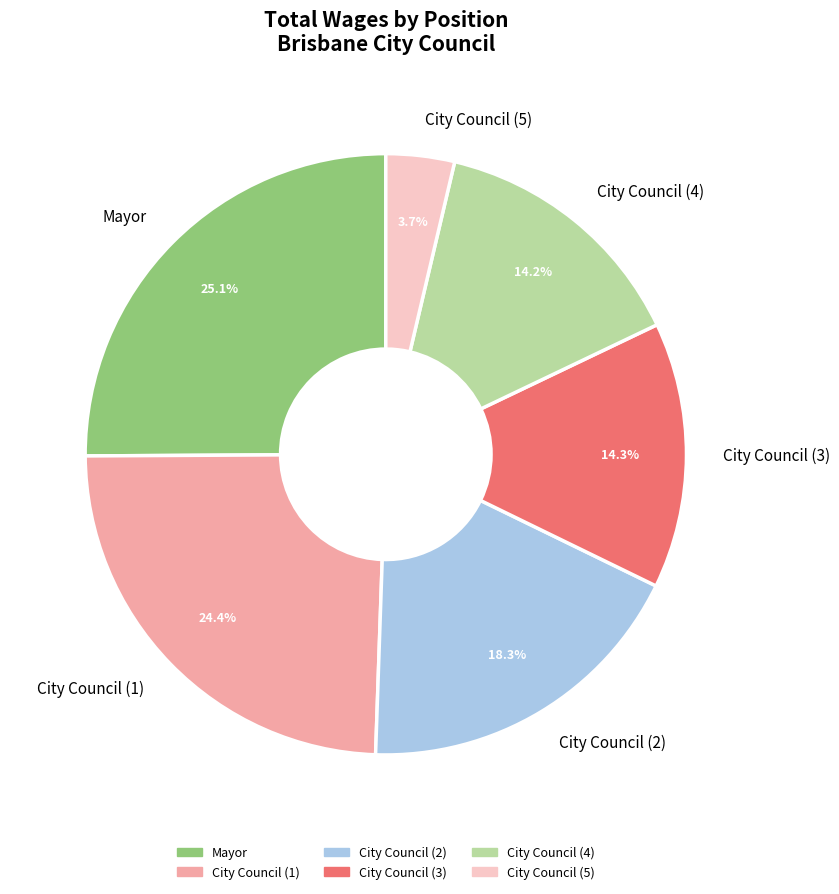

What is the ratio of the value at City Council (4) to the value at City Council (2)?

0.8